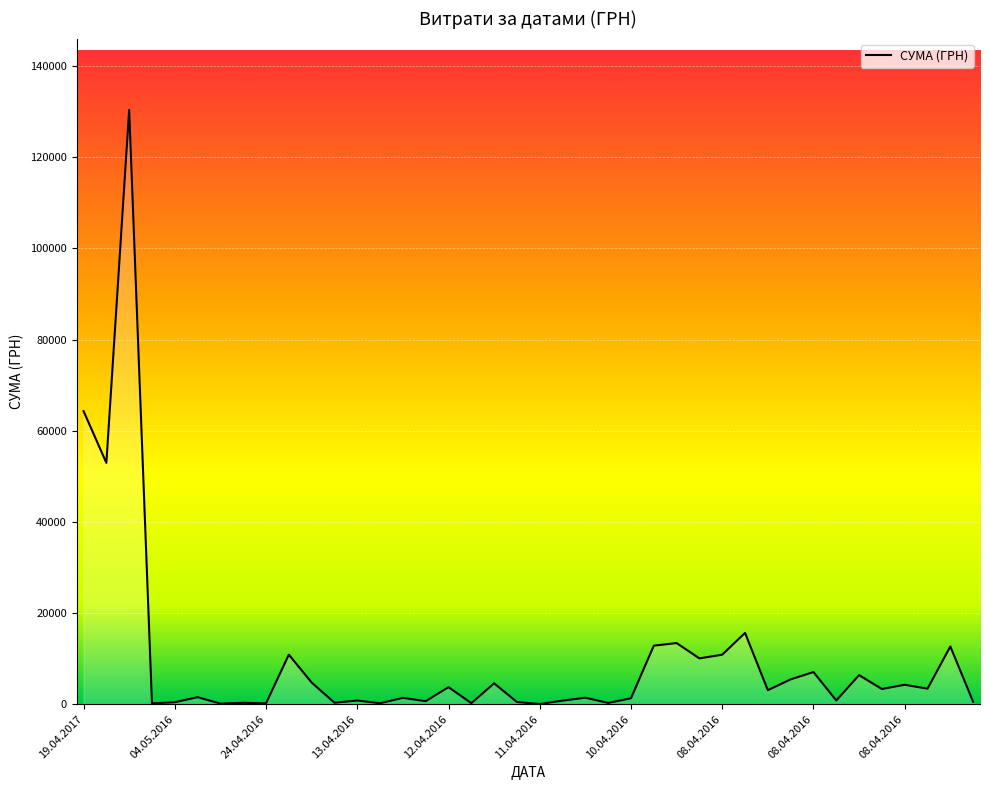

How many lines are shown in the chart?

1